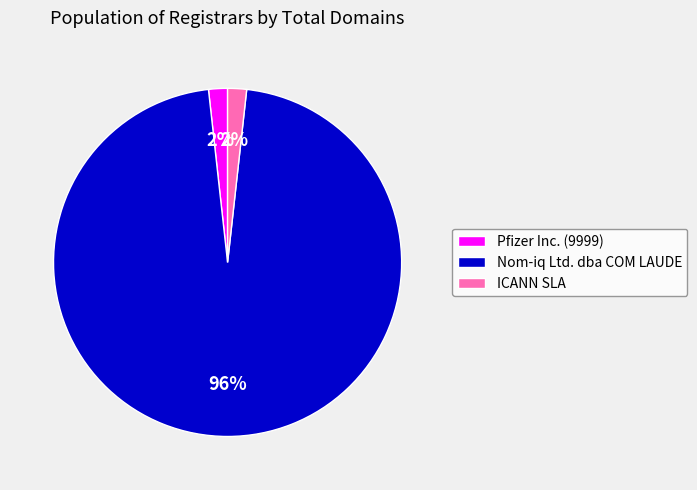

Which category has the biggest portion of the pie?

Nom-iq Ltd. dba COM LAUDE